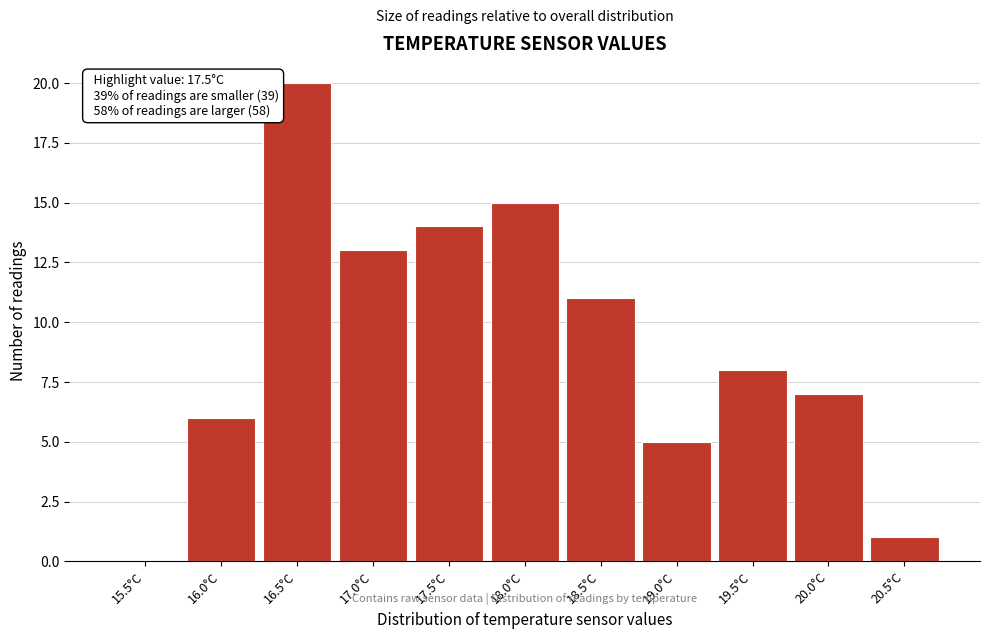

Reading left to right, extract all data points from this chart.

15.5°C=0	16.0°C=6	16.5°C=20	17.0°C=13	17.5°C=14	18.0°C=15	18.5°C=11	19.0°C=5	19.5°C=8	20.0°C=7	20.5°C=1